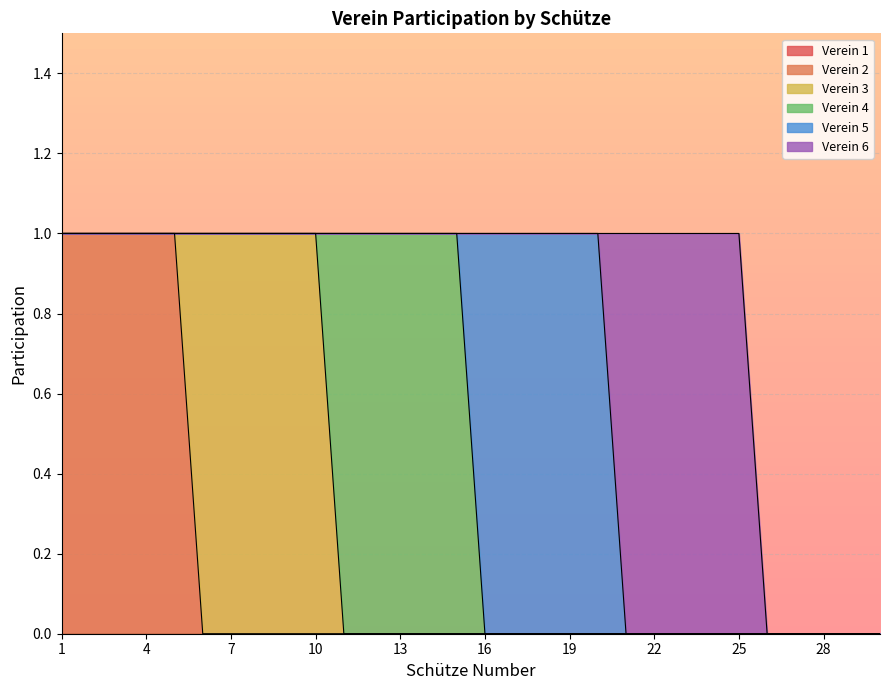

What is the sum of all Verein 2 values?

5